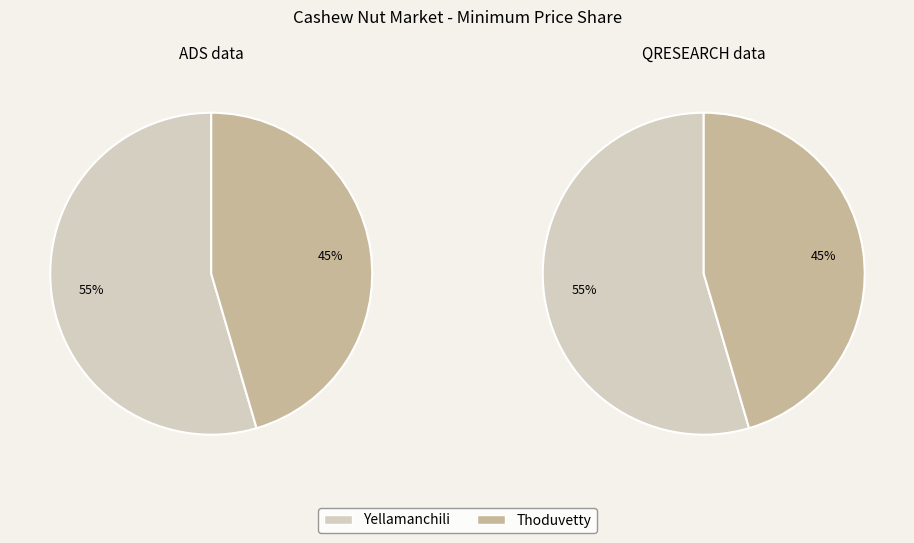

How many slices are in this pie chart?

2